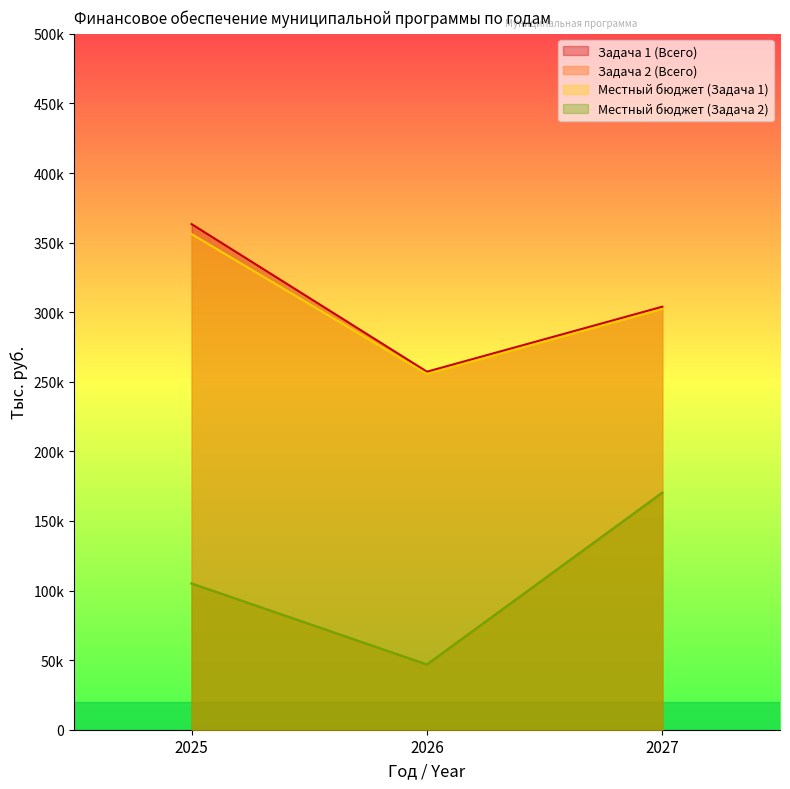

Count the Задача 1 (Всего) values in the range 257256 to 363303.

3